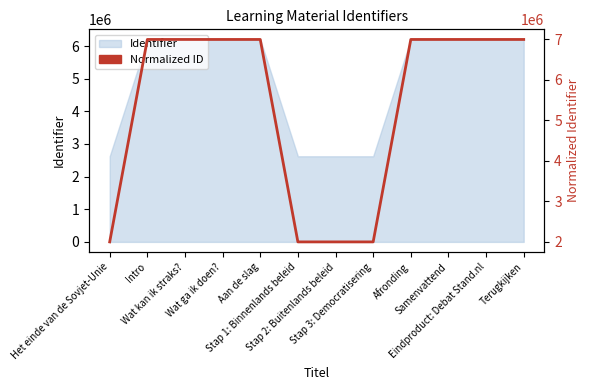

True or false: there are more than 2 points higher than both neighbors.

False